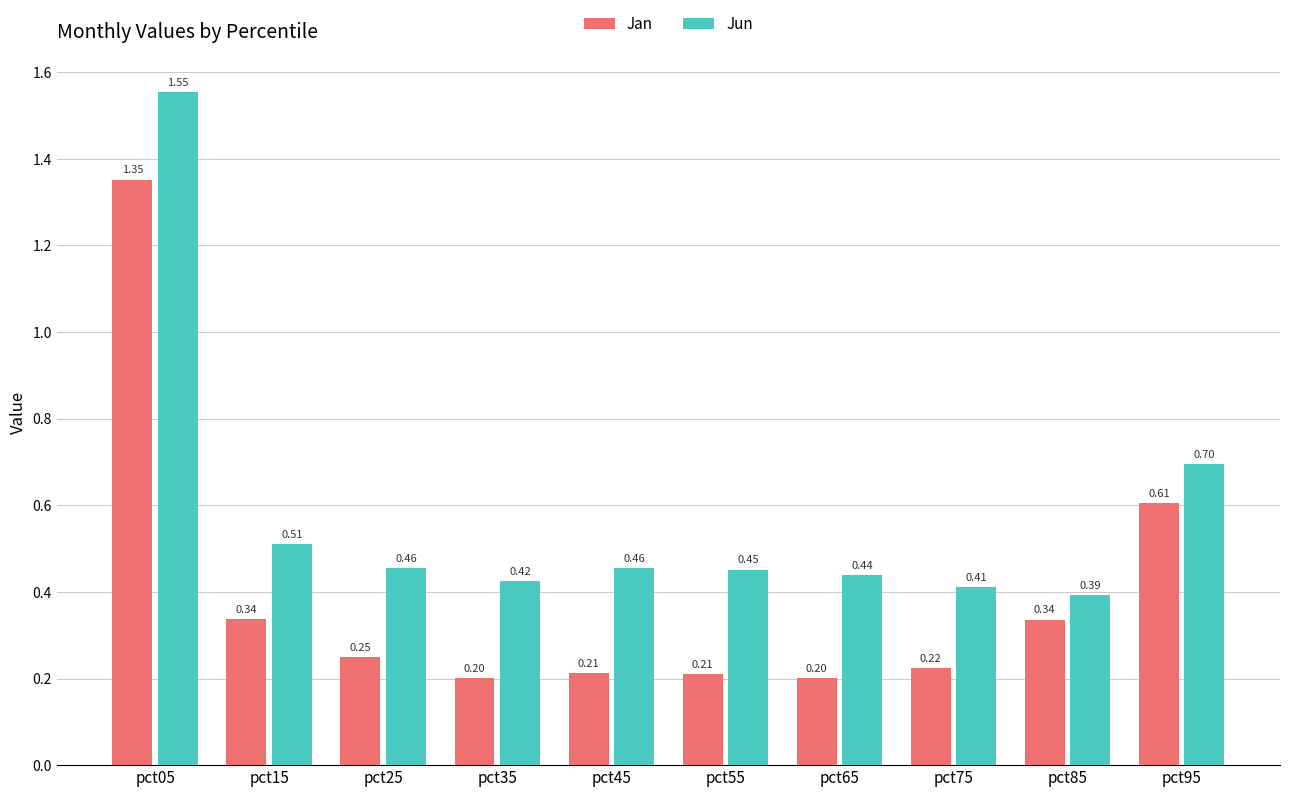

How many bars are there in total?

20